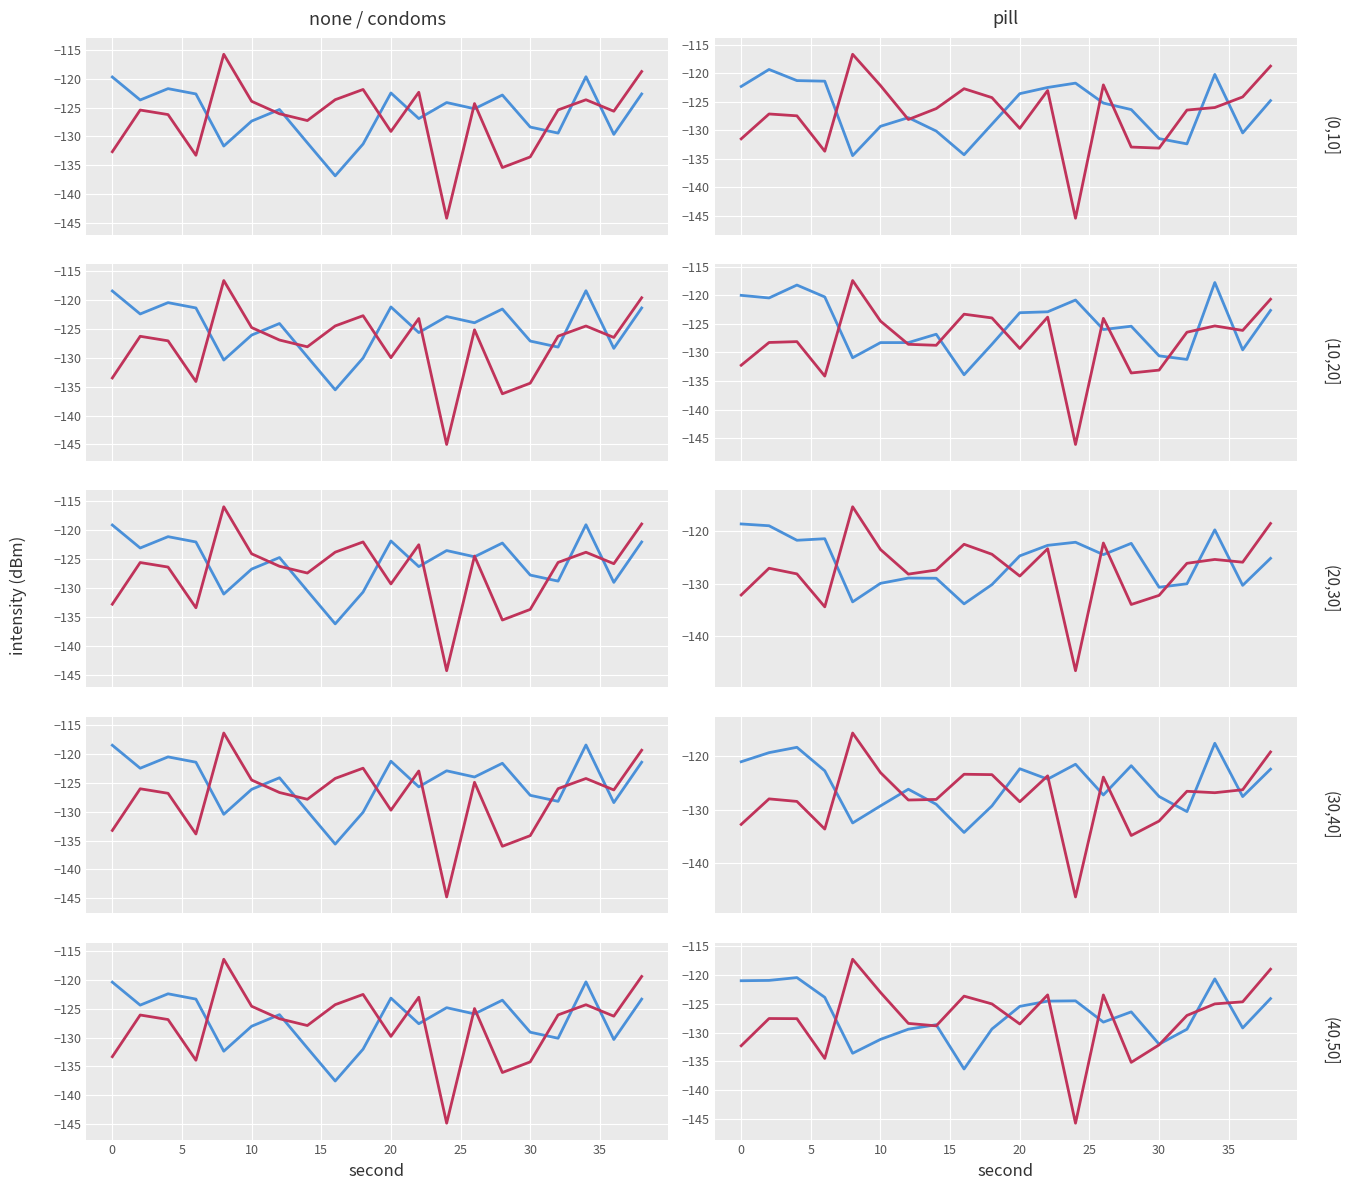

The upper band series shows -65.9 at 11. True or false?

False